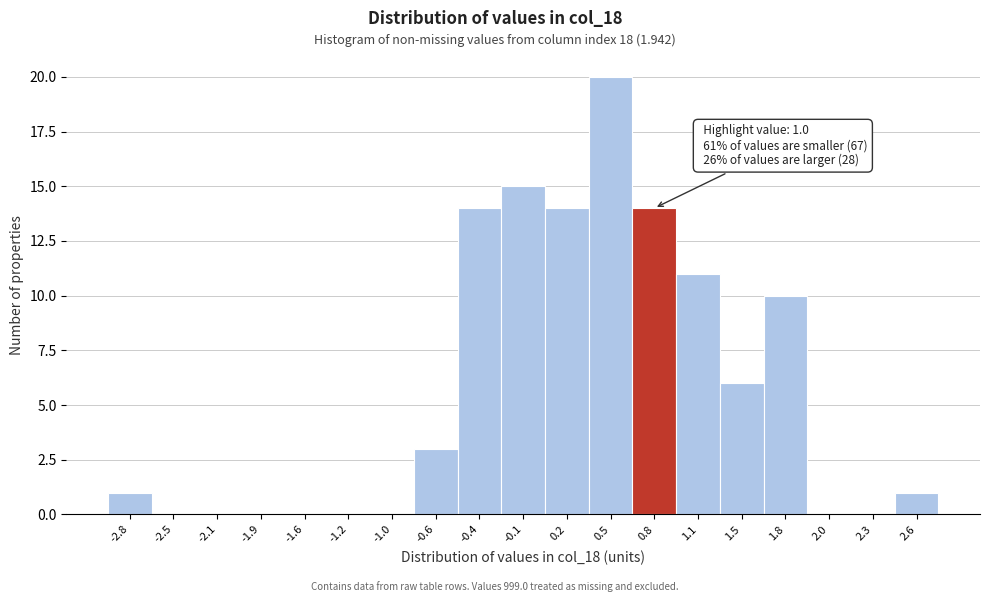

Reading left to right, extract all data points from this chart.

-2.8=1	-2.5=0	-2.1=0	-1.9=0	-1.6=0	-1.2=0	-1.0=0	-0.6=3	-0.4=14	-0.1=15	0.2=14	0.5=20	0.8=14	1.1=11	1.5=6	1.8=10	2.0=0	2.3=0	2.6=1